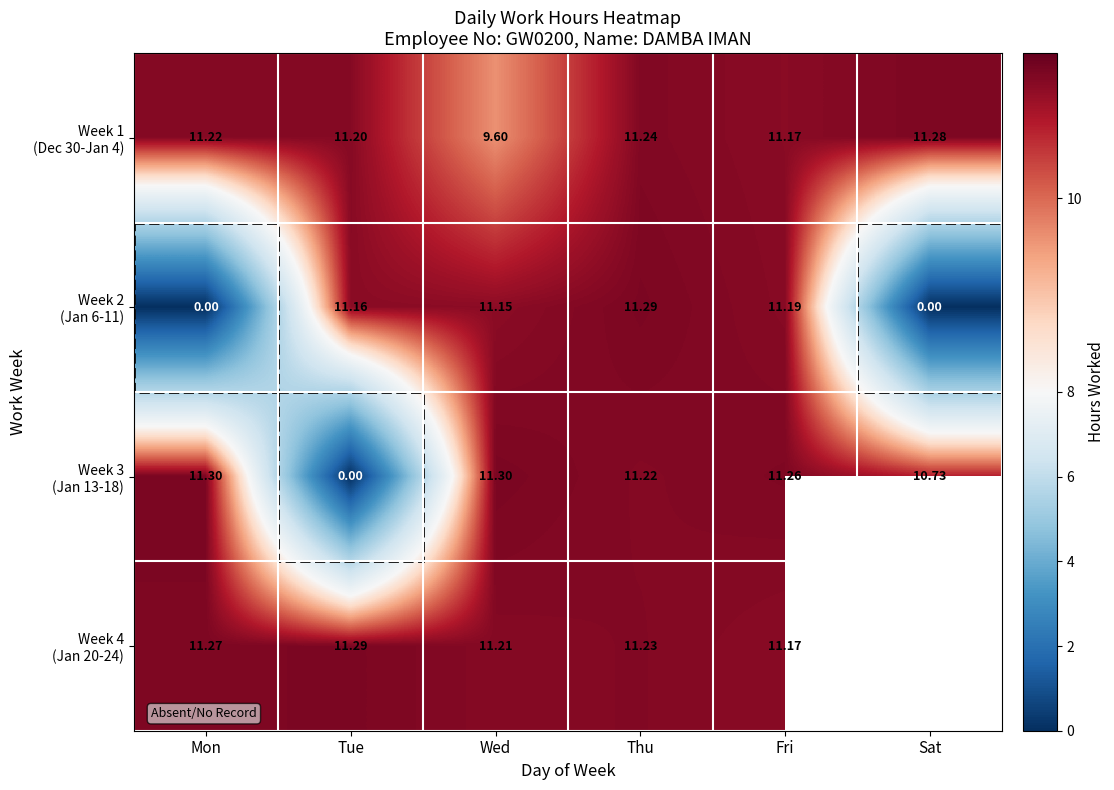

Which series has the largest range (max minus min)?

Week 3 (Jan 13-18)